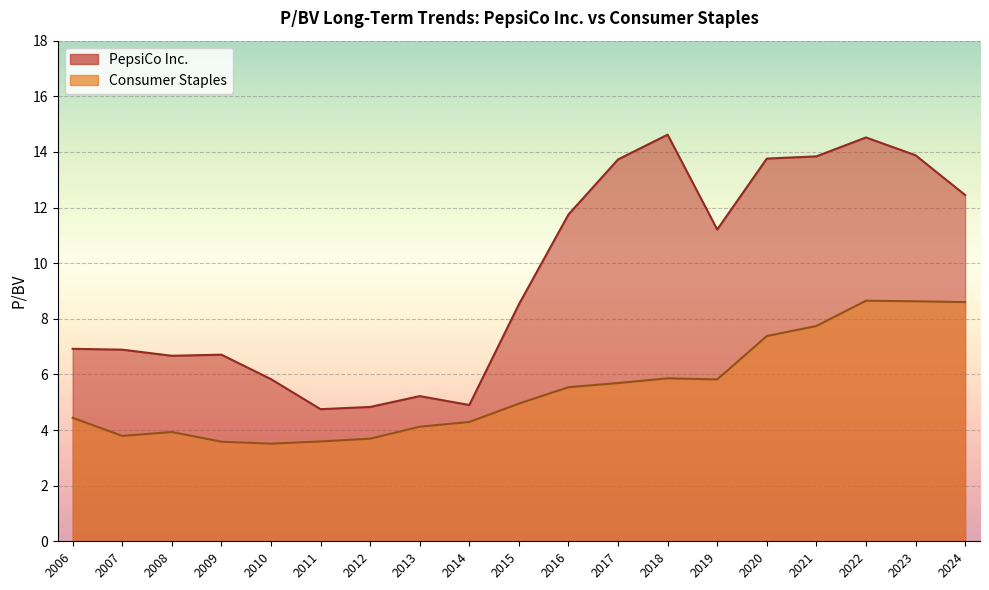

What is the lowest value of the Consumer Staples series?

3.5